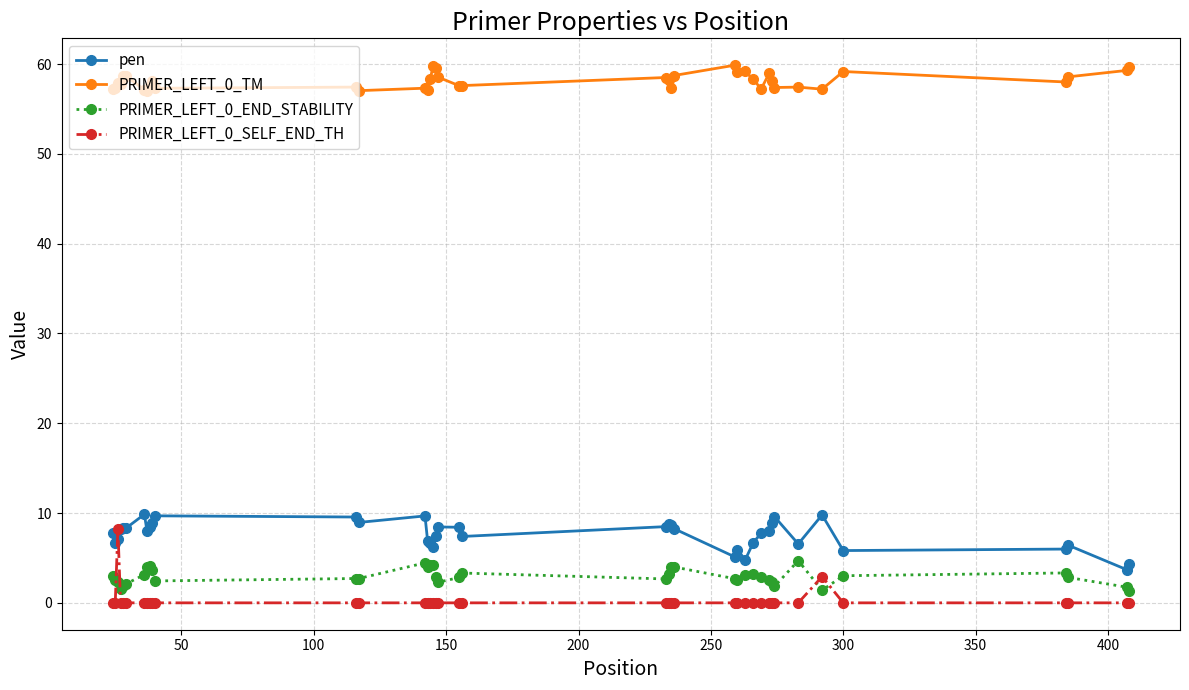

True or false: PRIMER_LEFT_0_SELF_END_TH has more than 1 points higher than both neighbors.

True